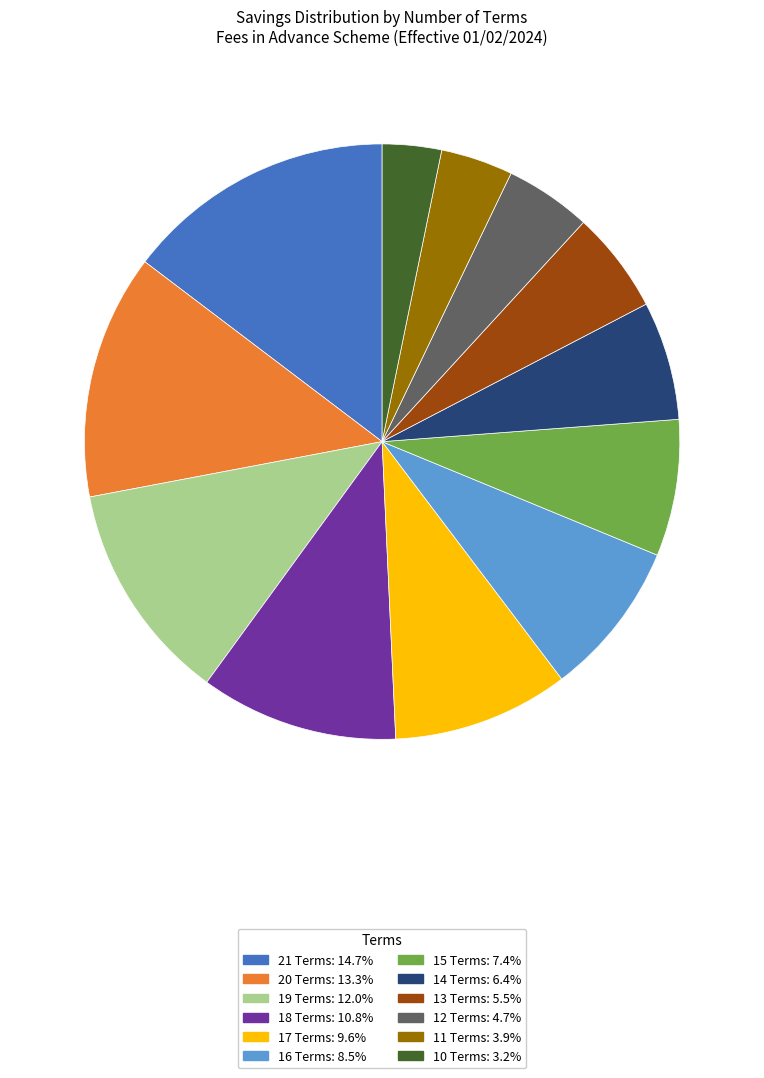

Is the sum of 10 Terms and 14 Terms greater than half?

No